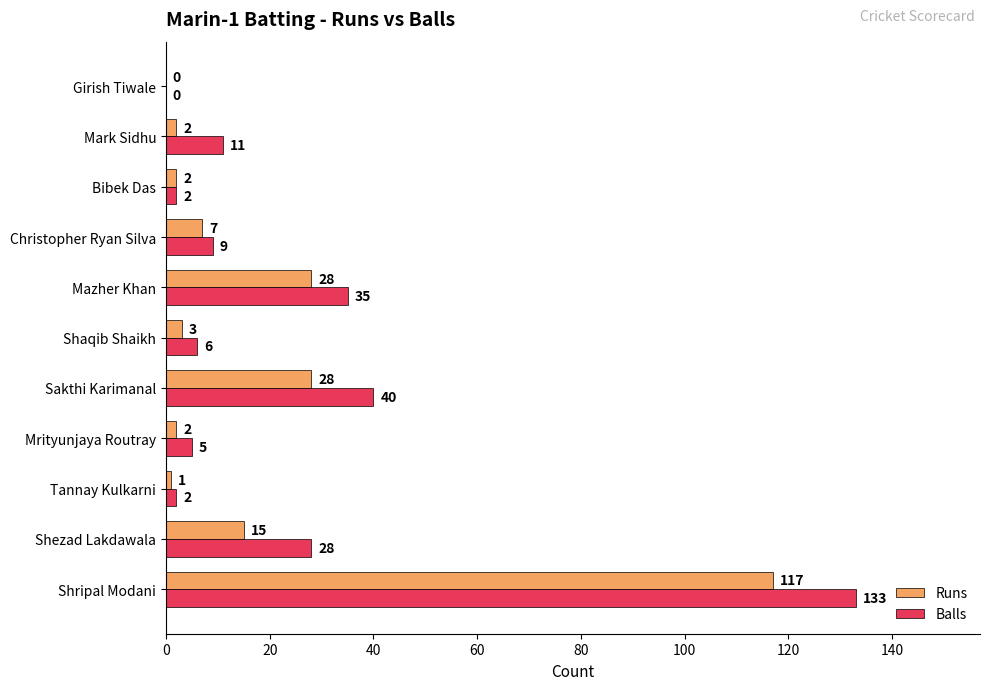

Between Tannay Kulkarni and Christopher Ryan Silva, which series saw the biggest shift?

Balls